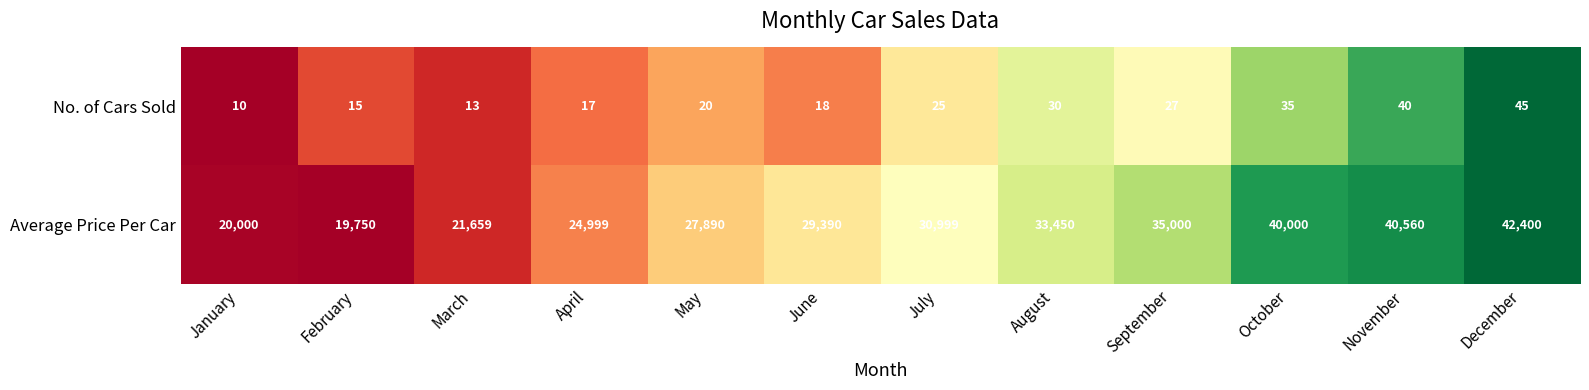

What is the difference between the Average Price Per Car values at August and February?

13700